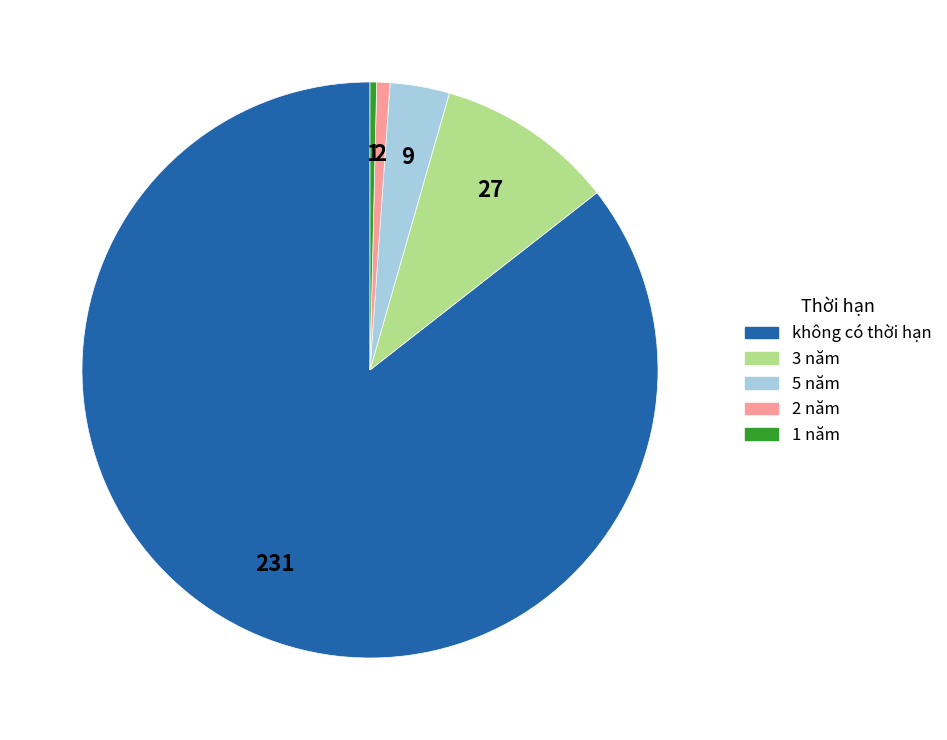

Is it true that không có thời hạn is 86% of the pie?

True